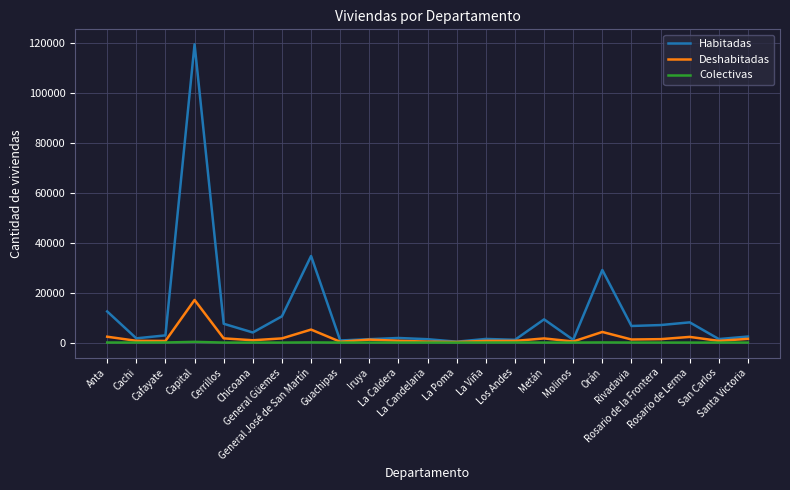

List the series in order of their peak value, lowest first.

Colectivas, Deshabitadas, Habitadas